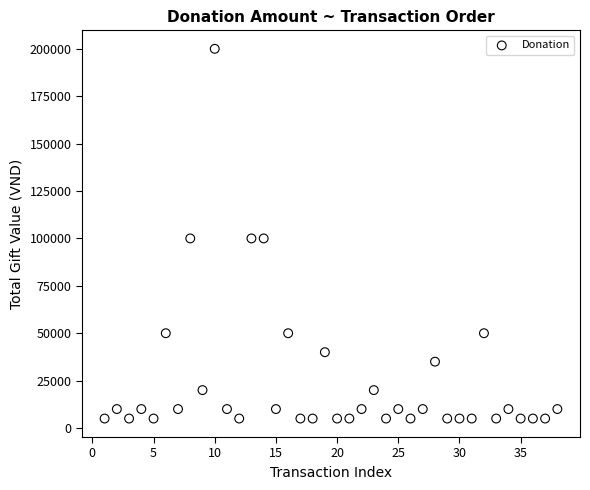

What is the range of Y values (max minus min)?

195000